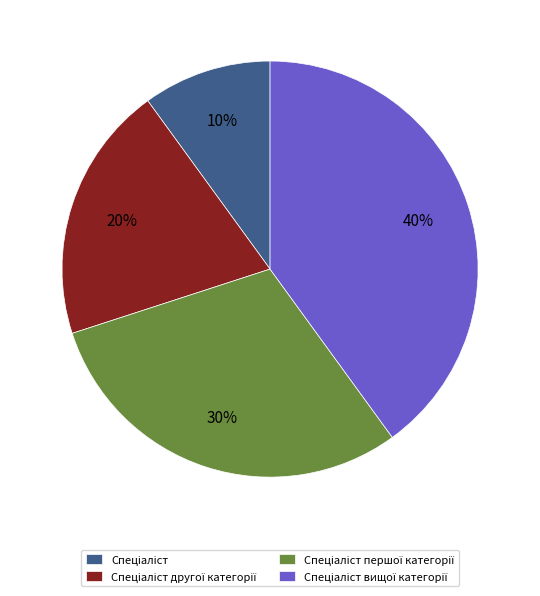

Is there any slice that represents more than half of the pie?

No